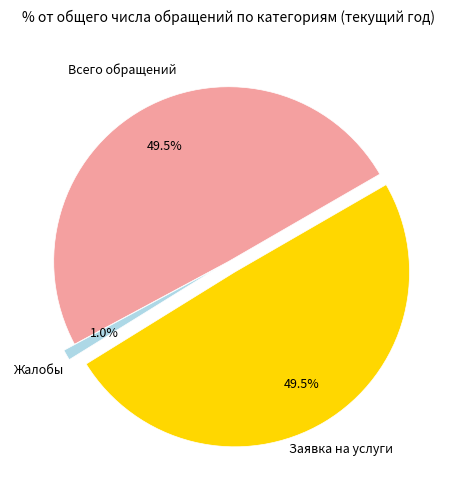

Does any single category account for the majority?

No